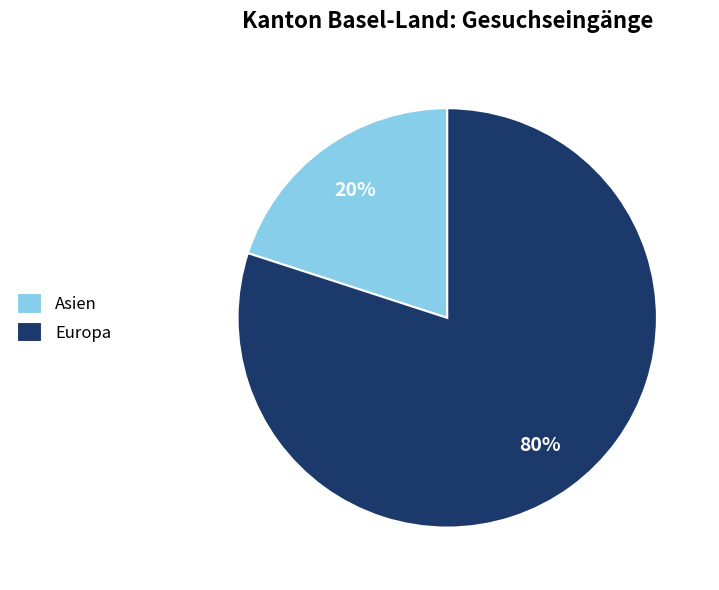

What percentage is the Asien slice, to the nearest percent?

20%